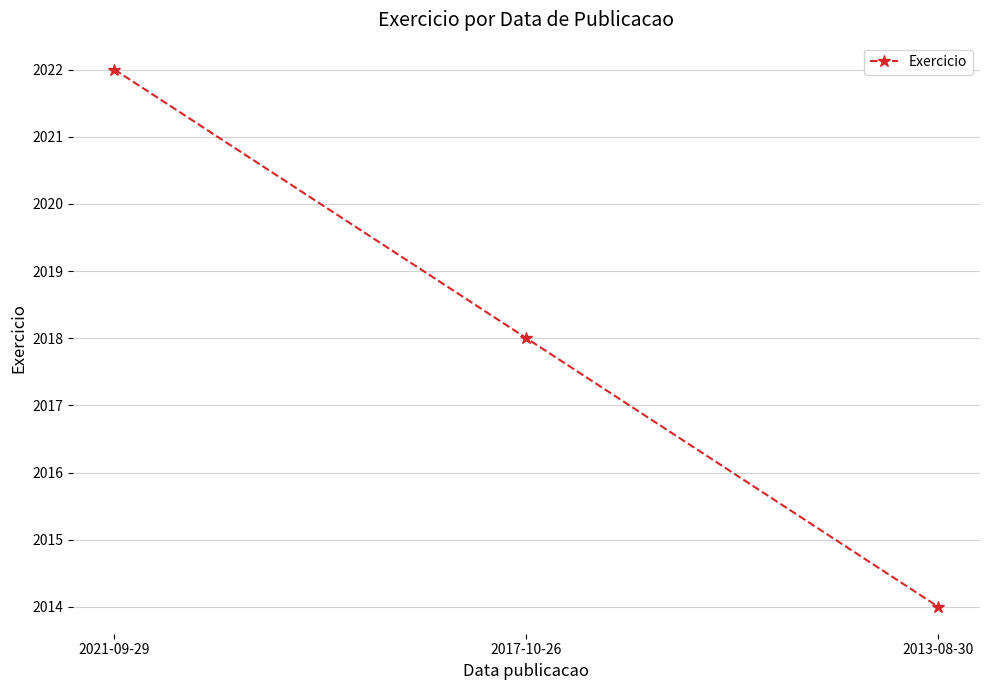

How many lines are shown in the chart?

1